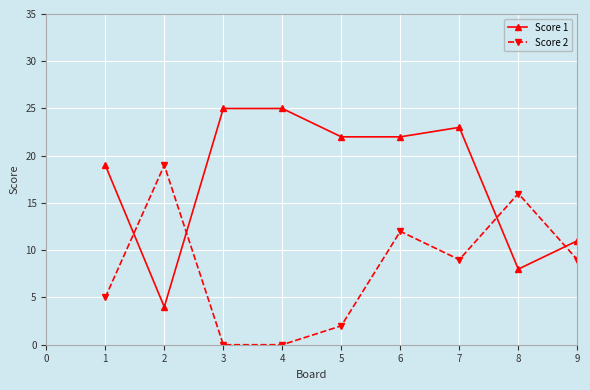

Reading left to right, extract all data points from this chart.

Score 1: 19	4	25	25	22	22	23	8	11
Score 2: 5	19	0	0	2	12	9	16	9